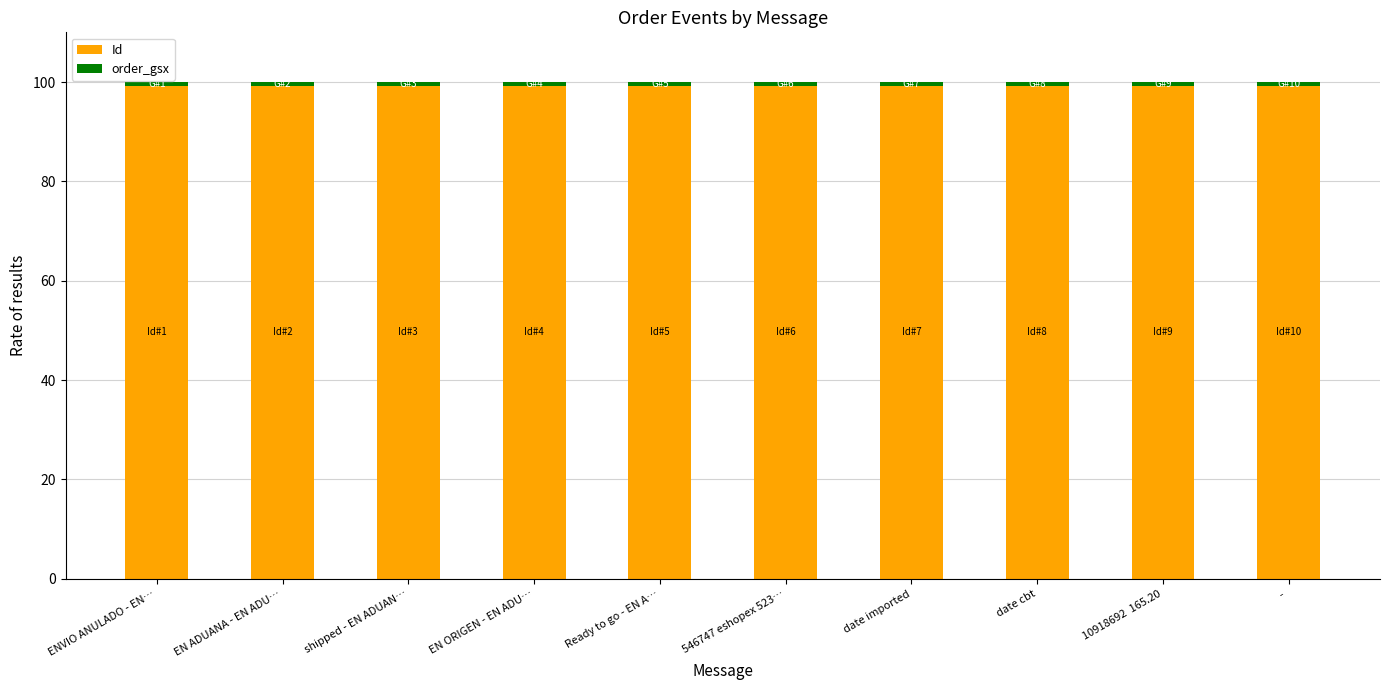

What is the sum of all Id values?

992.2